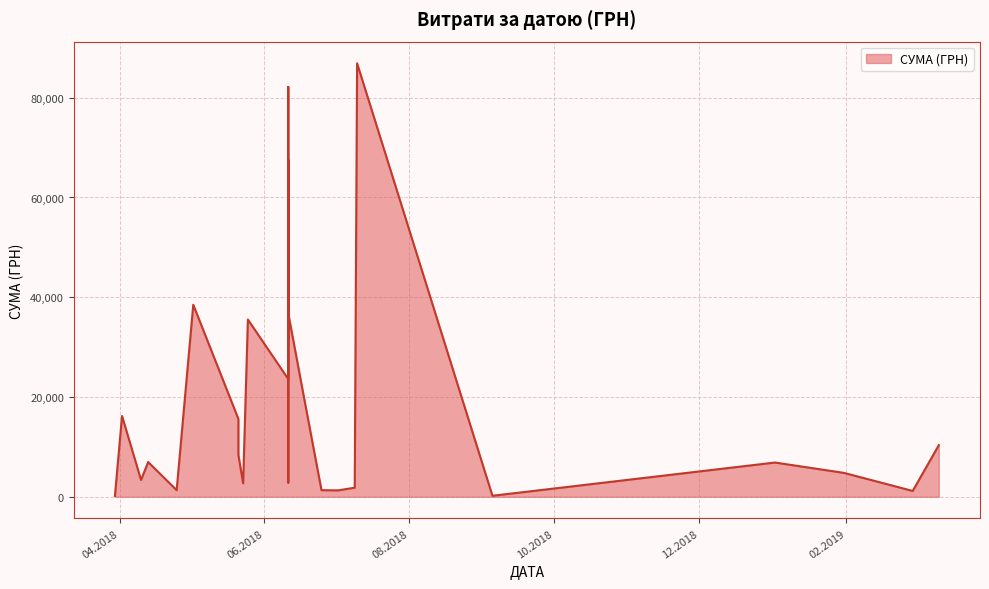

At which label is the value closest to 43527?

02.05.2018